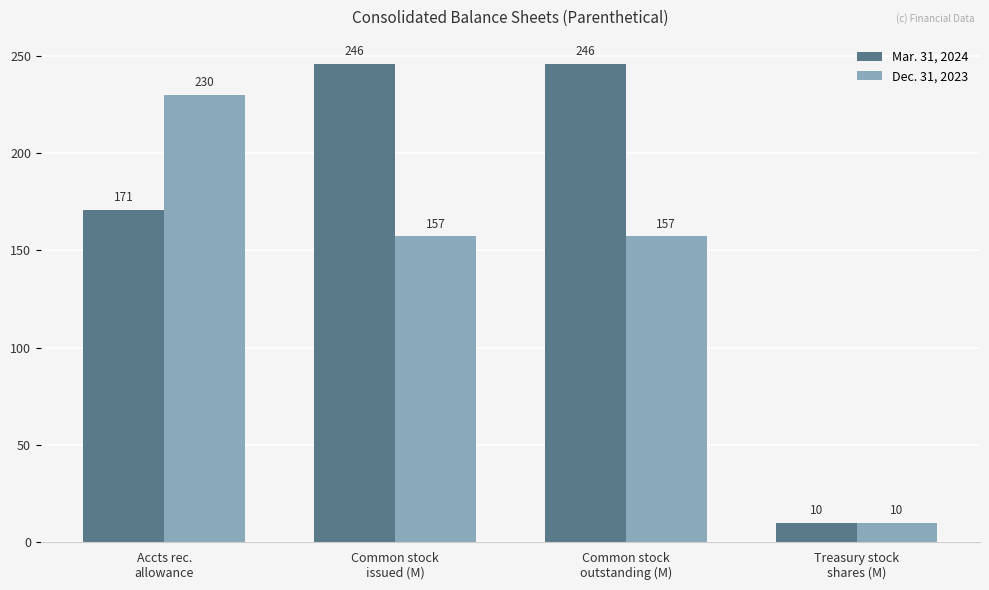

What is the difference between the highest and lowest values at Common stock
issued (M)?

88.8